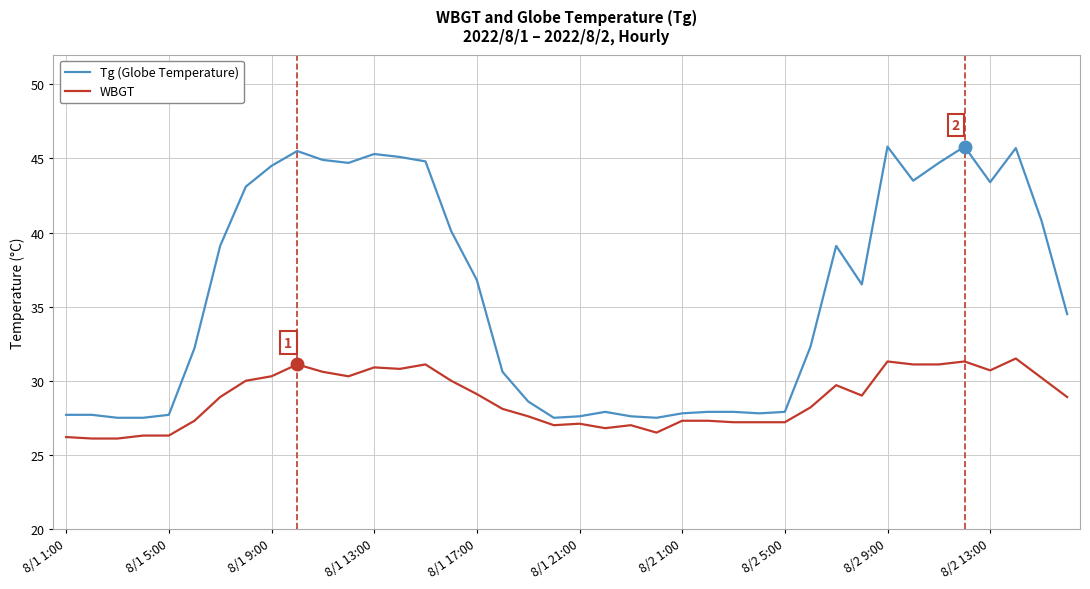

Rank the series by their average value, from lowest to highest.

WBGT, Tg (Globe Temperature)